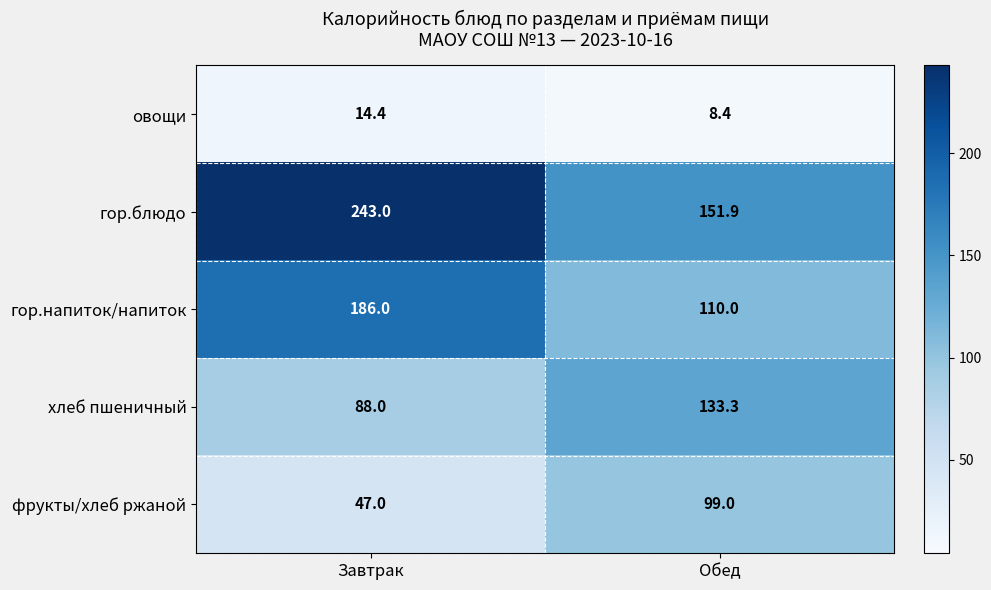

Which label corresponds to the smallest value in the chart?

Обед